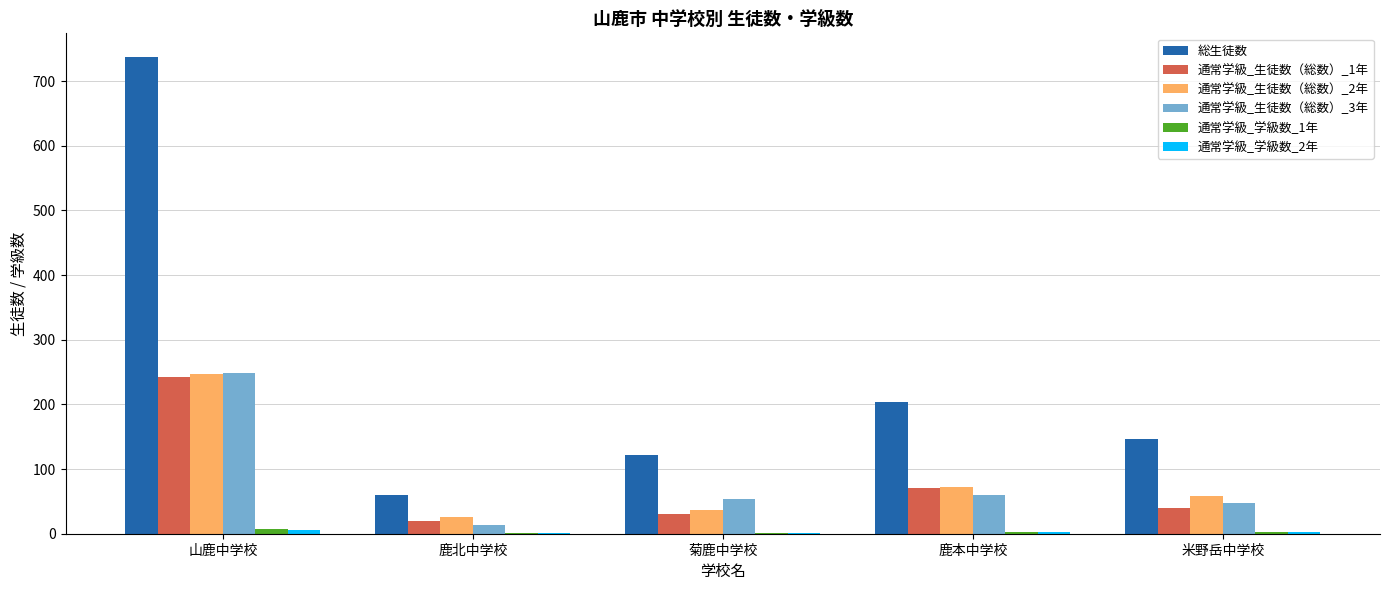

Read the 通常学級_生徒数（総数）_3年 value at 菊鹿中学校, to the nearest 50.

50